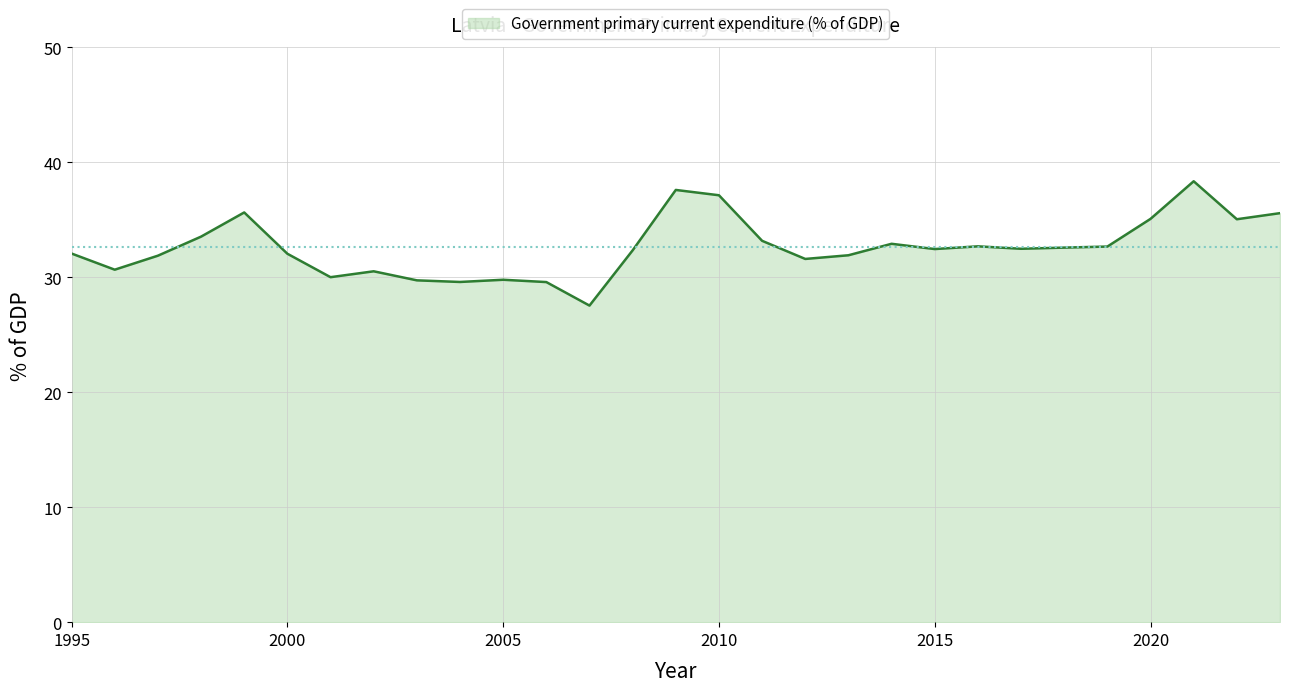

What is the maximum value shown in the chart?

38.4